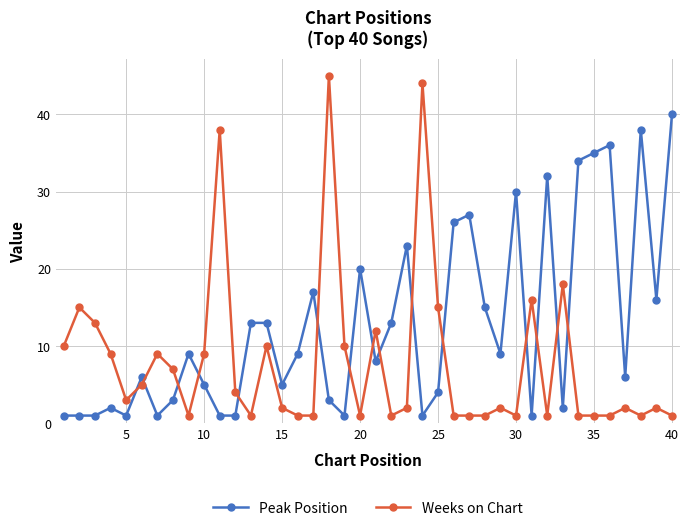

What is the value of the Peak Position point at the 39th from the left?

16